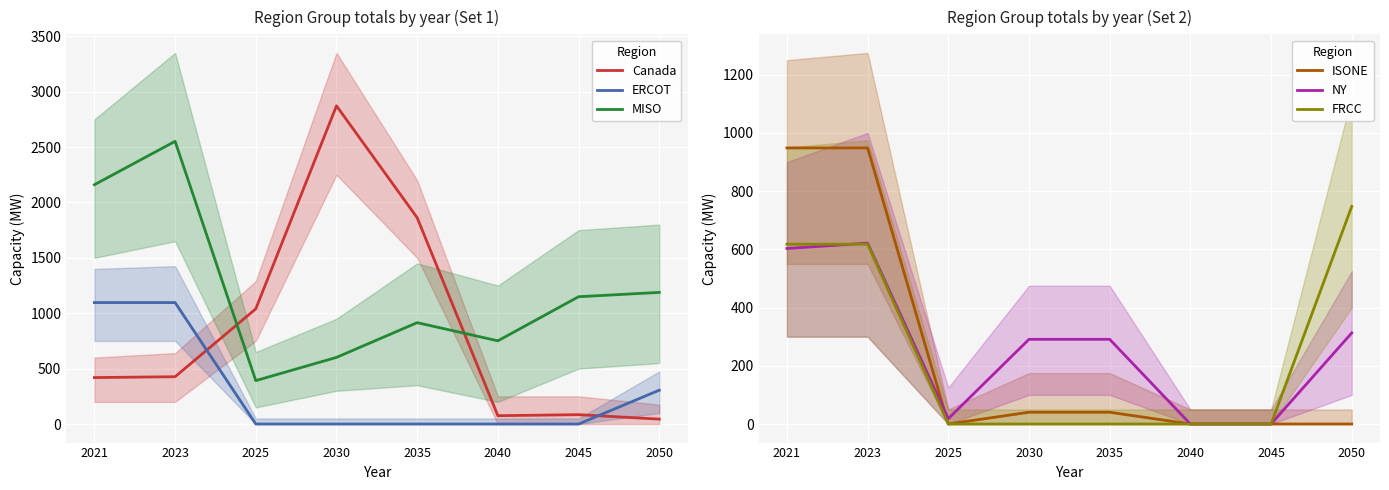

Rank the categories by ISONE value from highest to lowest.

2021, 2023, 2030, 2035, 2025, 2040, 2045, 2050